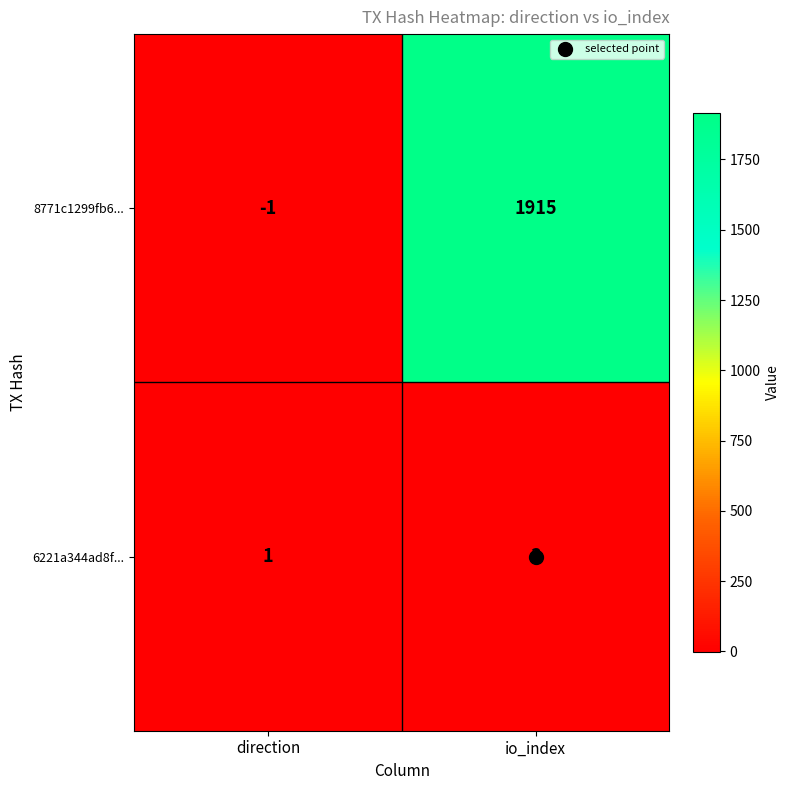

List the series in order of their peak value, highest first.

8771c1299fb6..., 6221a344ad8f...